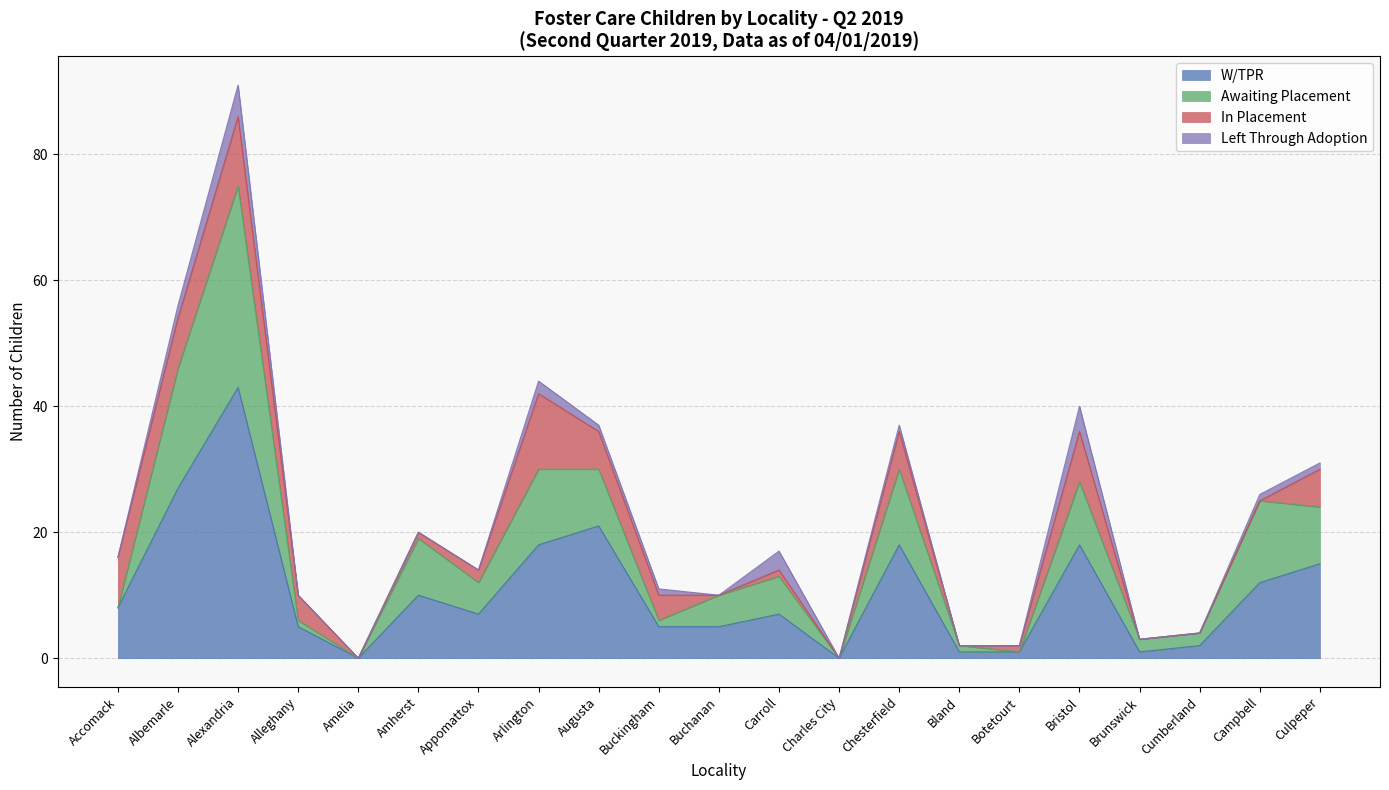

How many categories are shown in the chart?

21